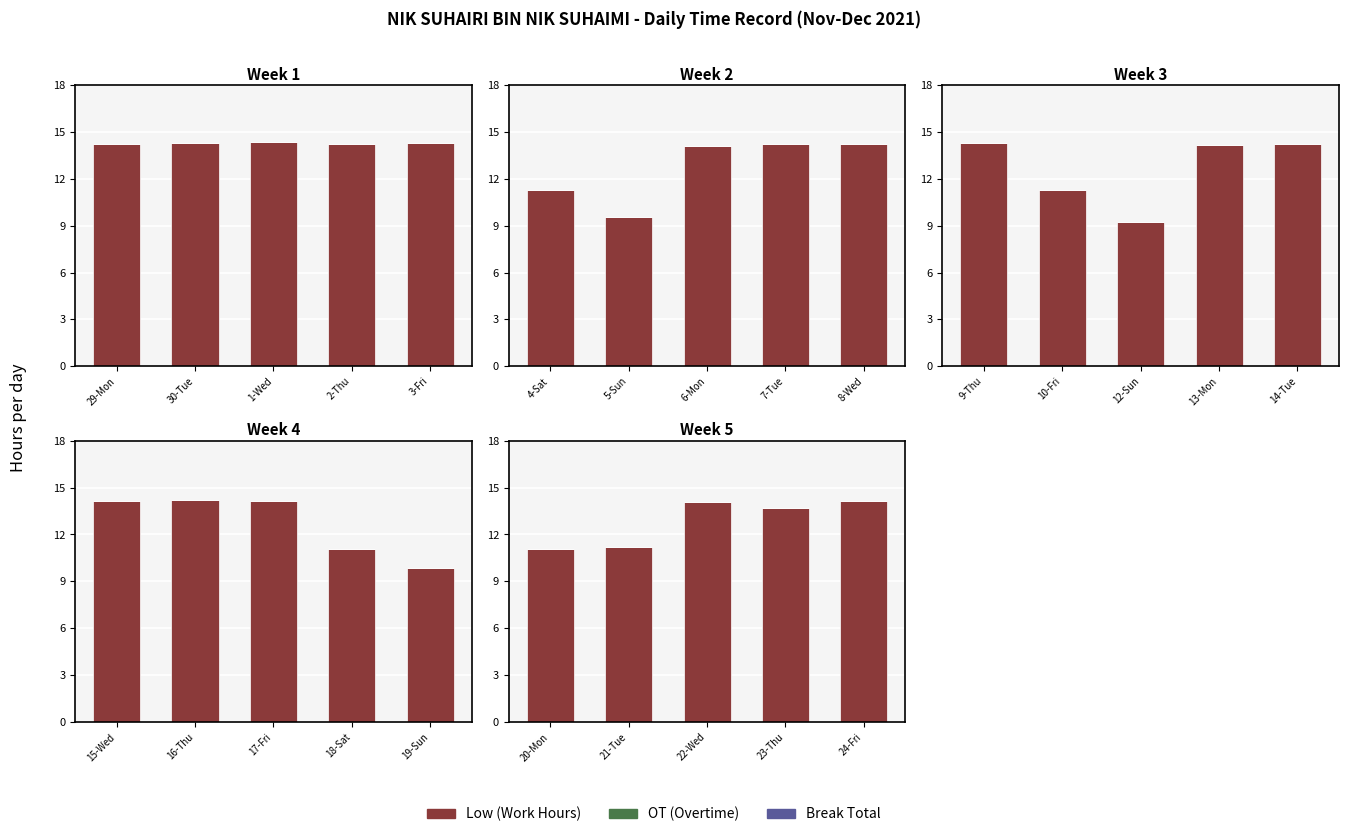

How many data points does each series have?

5